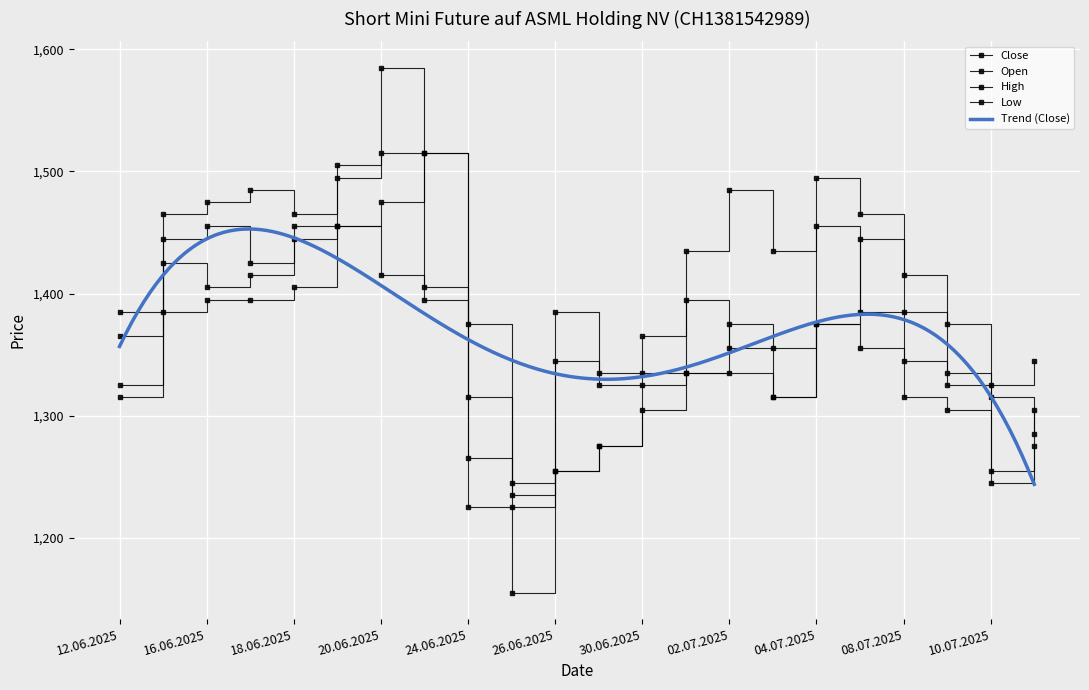

At which label is Low closest to 1305?

30.06.2025